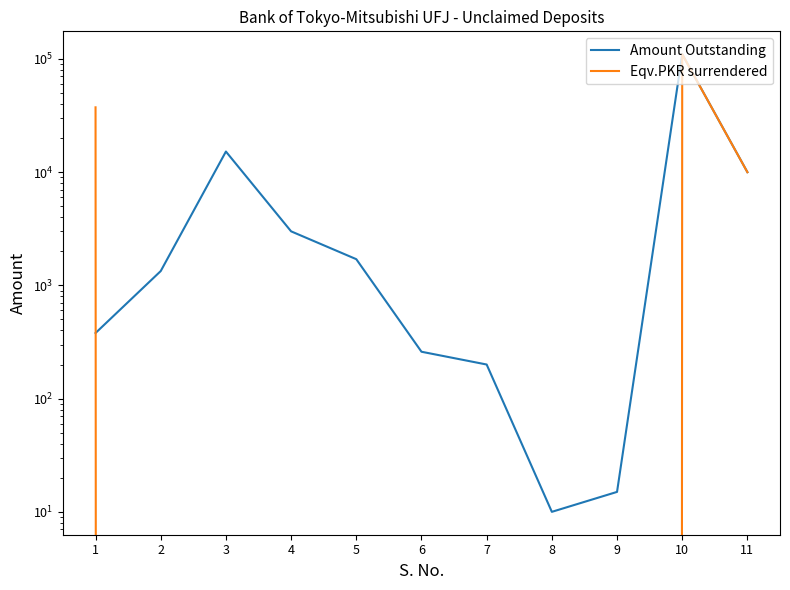

What is the sum of all Eqv.PKR surrendered values?

157178.9